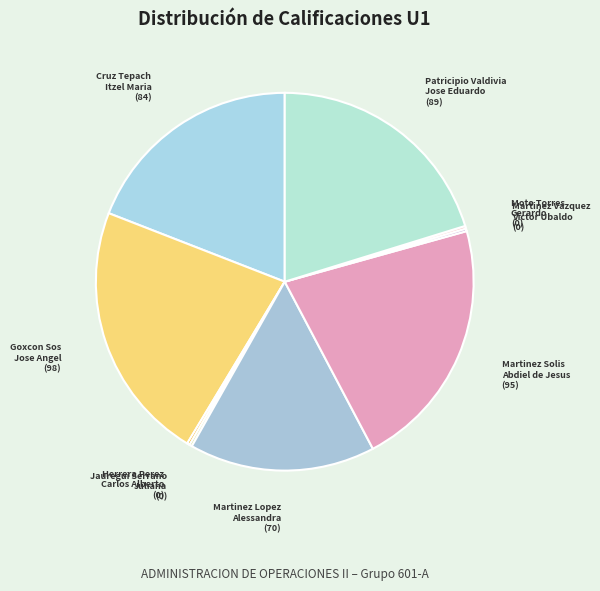

What is the ratio of the value at Cruz Tepach Itzel Maria to the value at Martinez Lopez Alessandra?

1.2